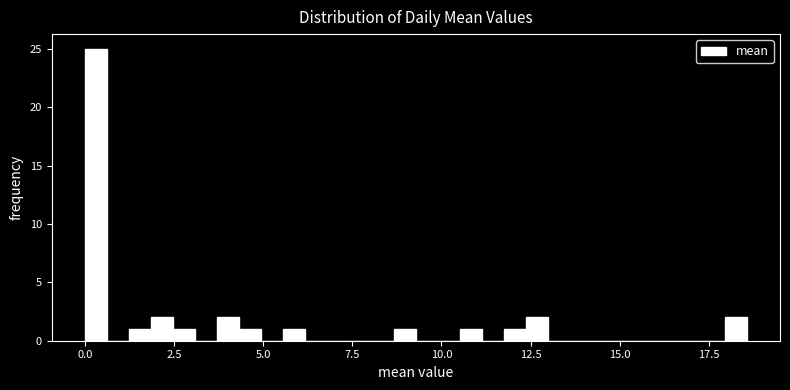

Around what value on the x-axis is the tallest bar? Give the approximate position of its centre, as read against the axis.

0.5